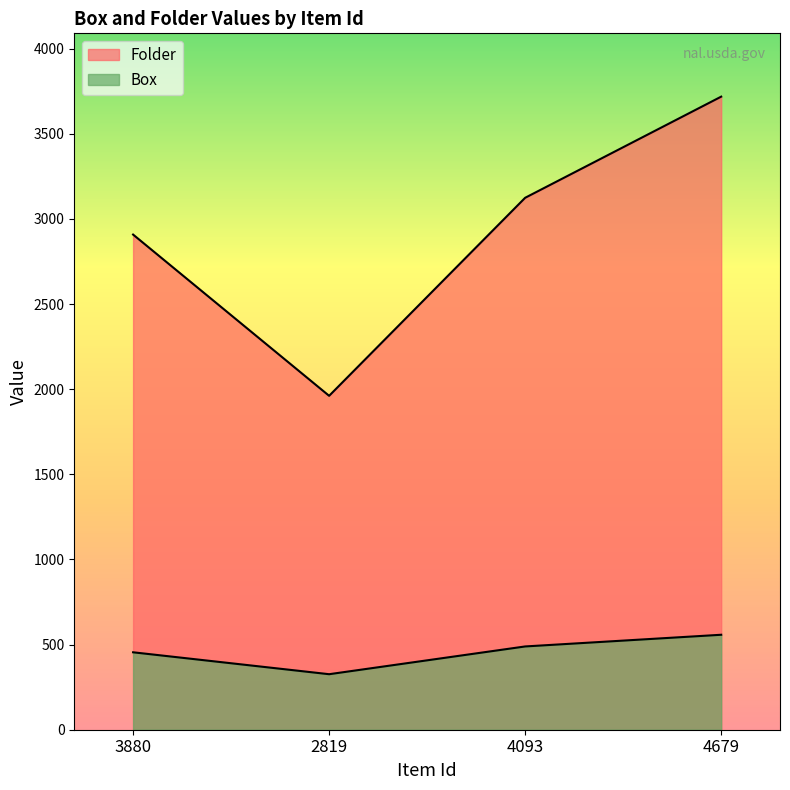

In Folder, how many points are lower than both neighbors (excluding endpoints)?

1